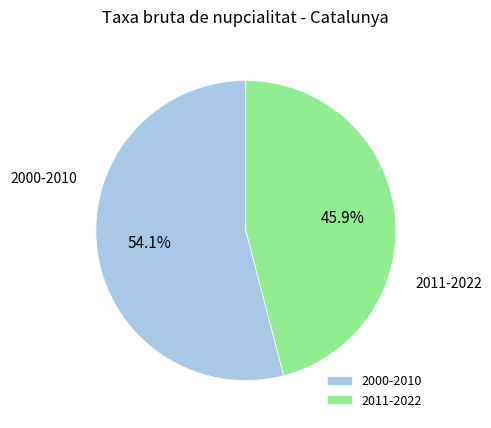

Rank the categories by value from lowest to highest.

2011-2022, 2000-2010